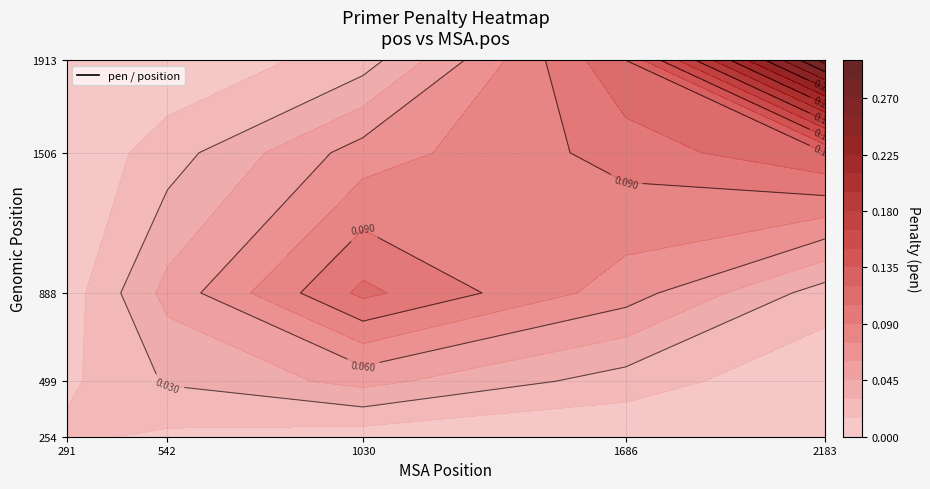

At which label is 1030 closest to 0?

254